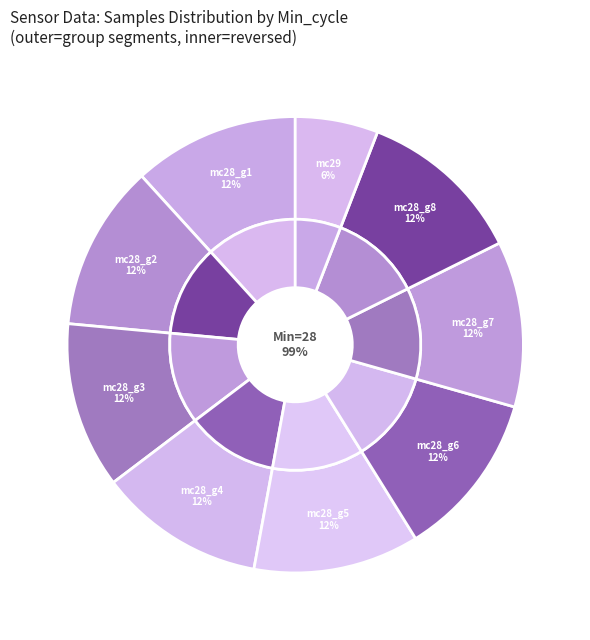

Which category has the biggest portion of the pie?

28